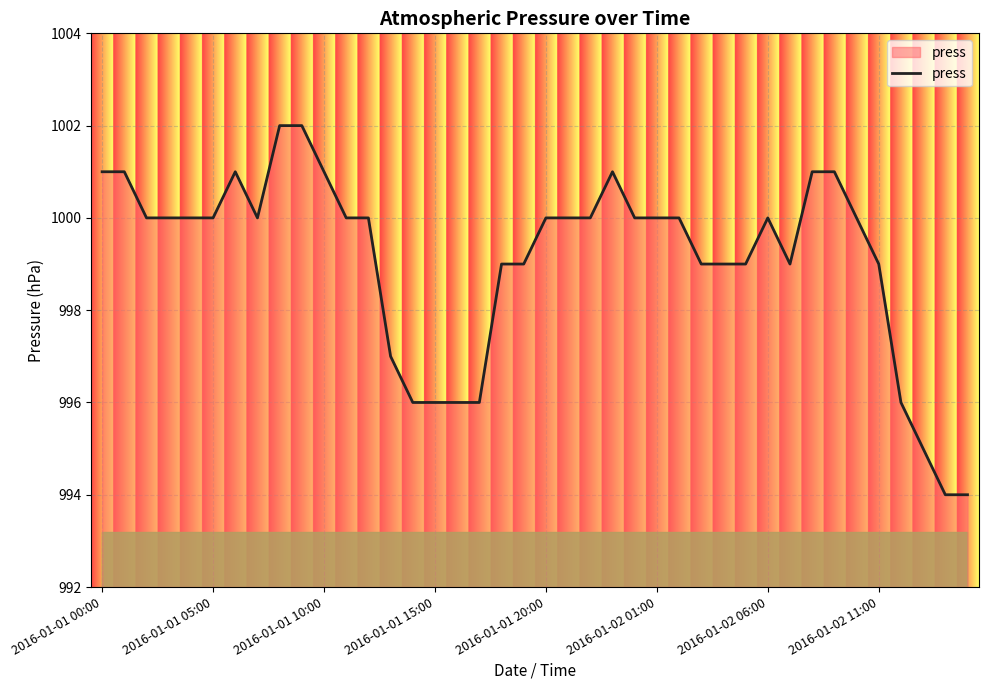

What is the greatest value displayed?

1002